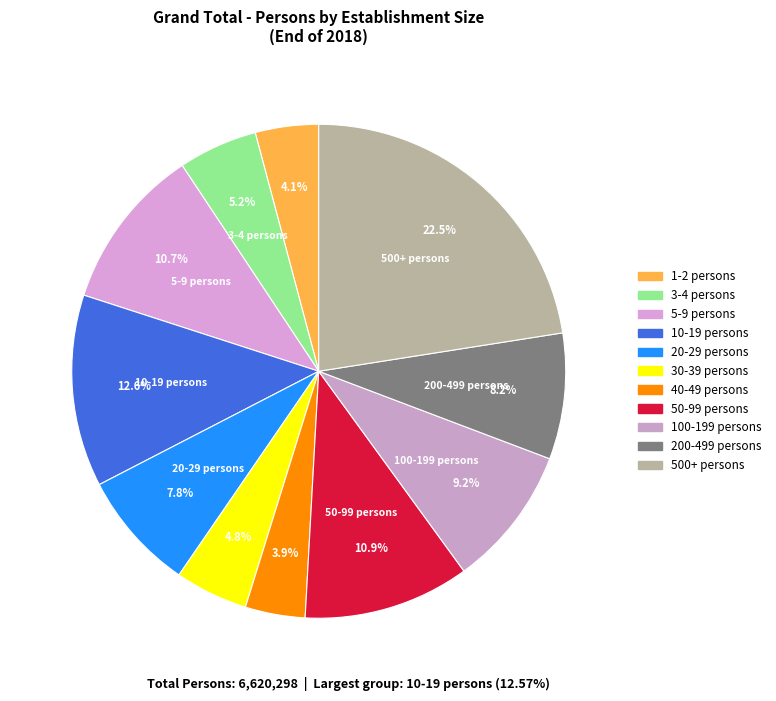

Combined, what portion of the pie is 500+ persons and 30-39 persons?

27.3%